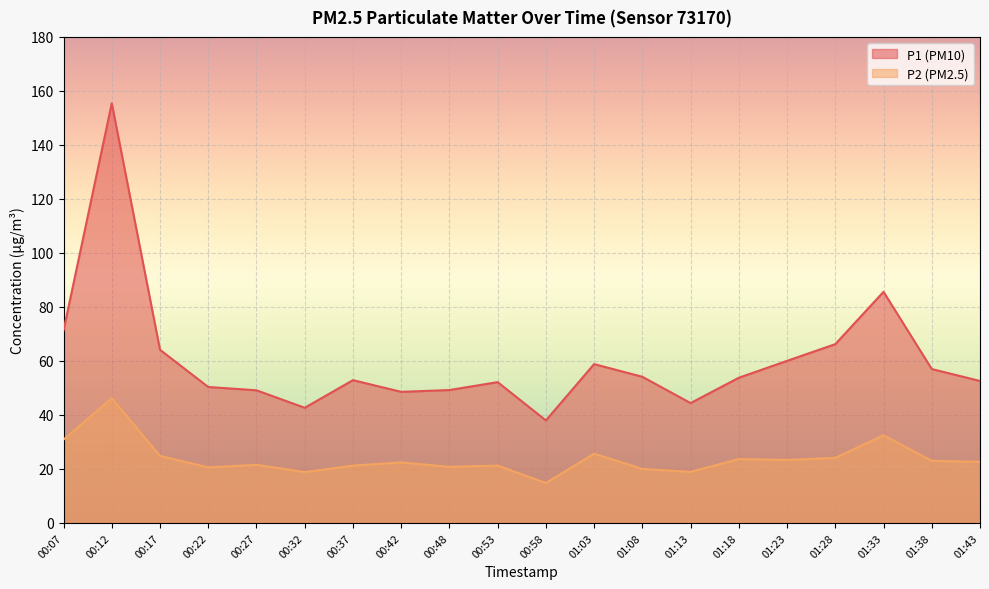

Is the value of P2 at 00:17 greater than the value of P1 at 00:42?

No